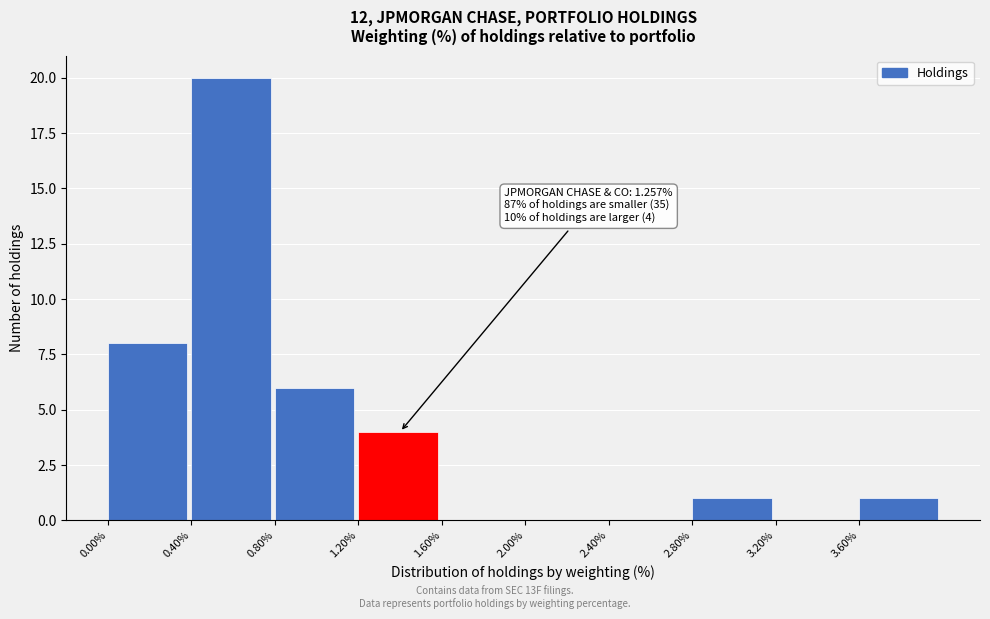

Which range on the x-axis has the tallest bar?

0.4 to 0.8